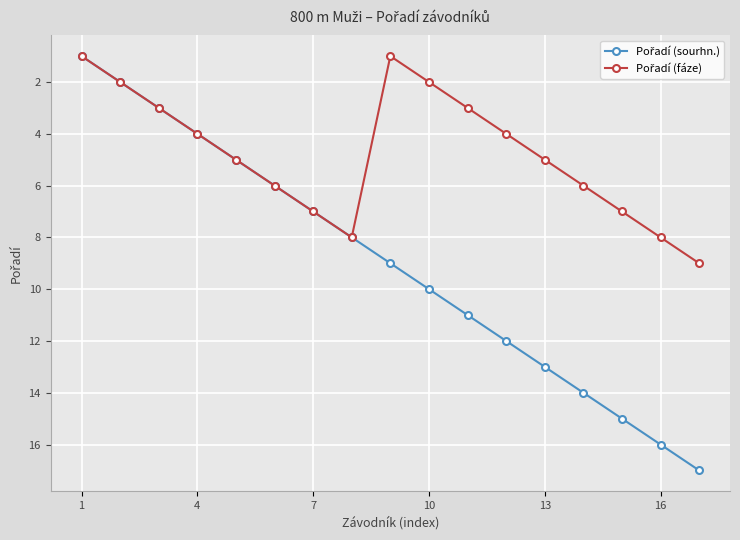

What is the greatest value displayed?

17